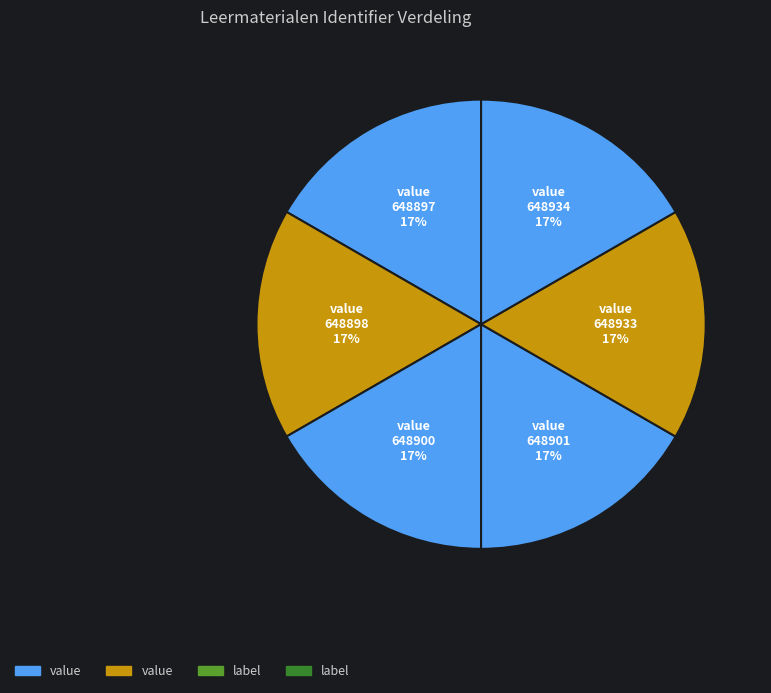

How many segments does this pie chart have?

6